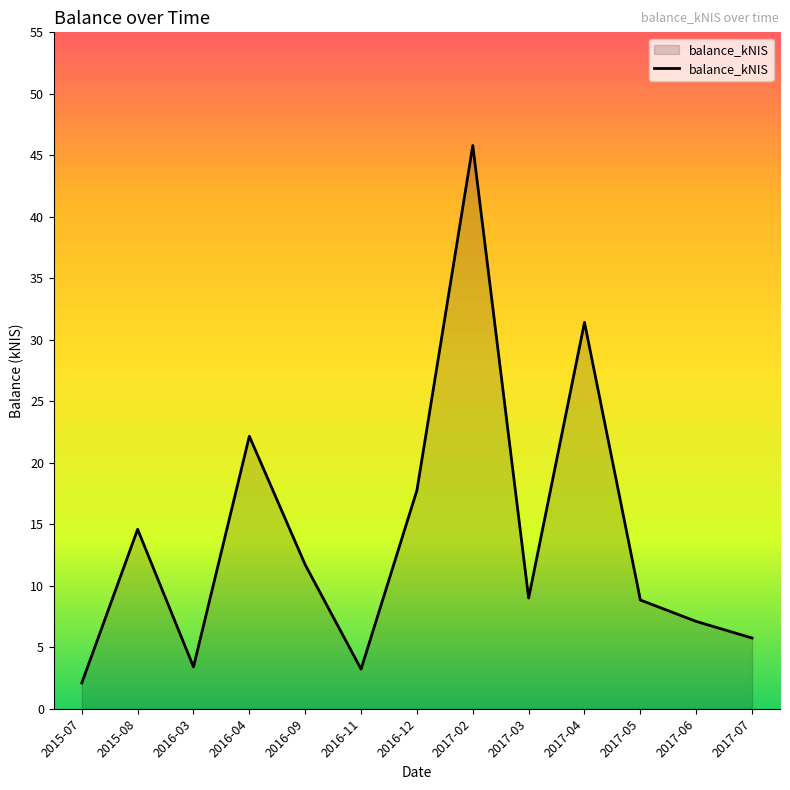

Which category has the highest value across all series?

2017-02